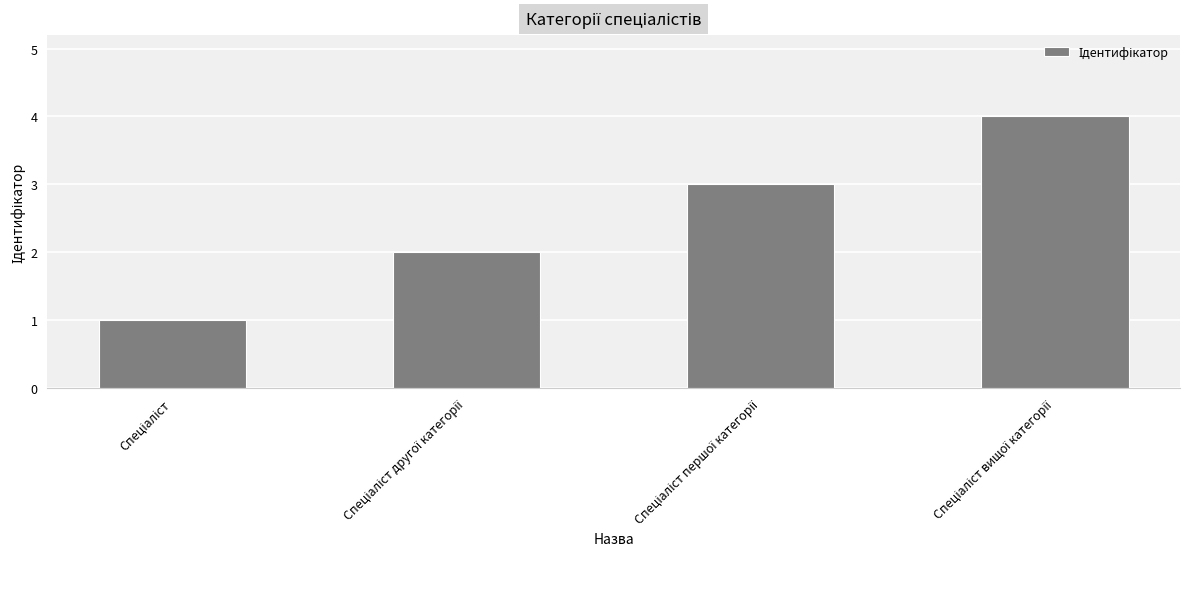

What is the difference between the maximum and minimum values?

3